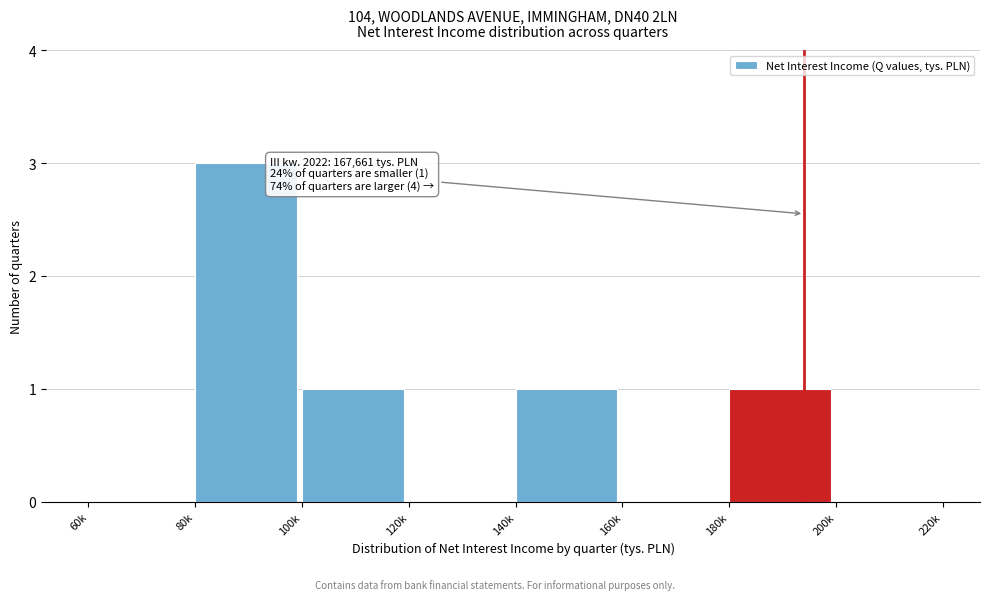

Reading right to left, list all the values displayed in this chart.

200k=0	180k=1	160k=0	140k=1	120k=0	100k=1	80k=3	60k=0